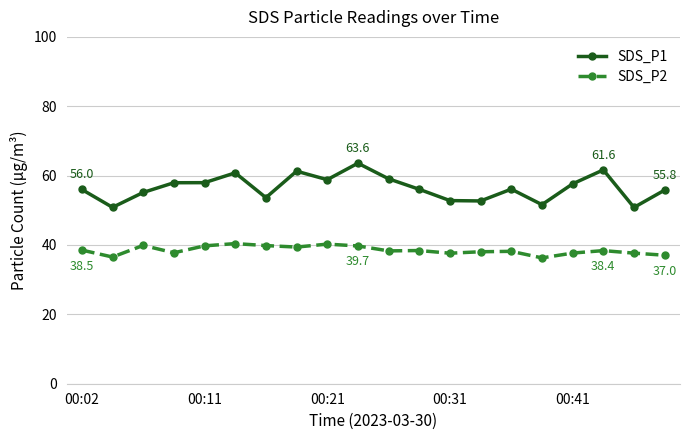

What is the maximum value for SDS_P1?

63.6